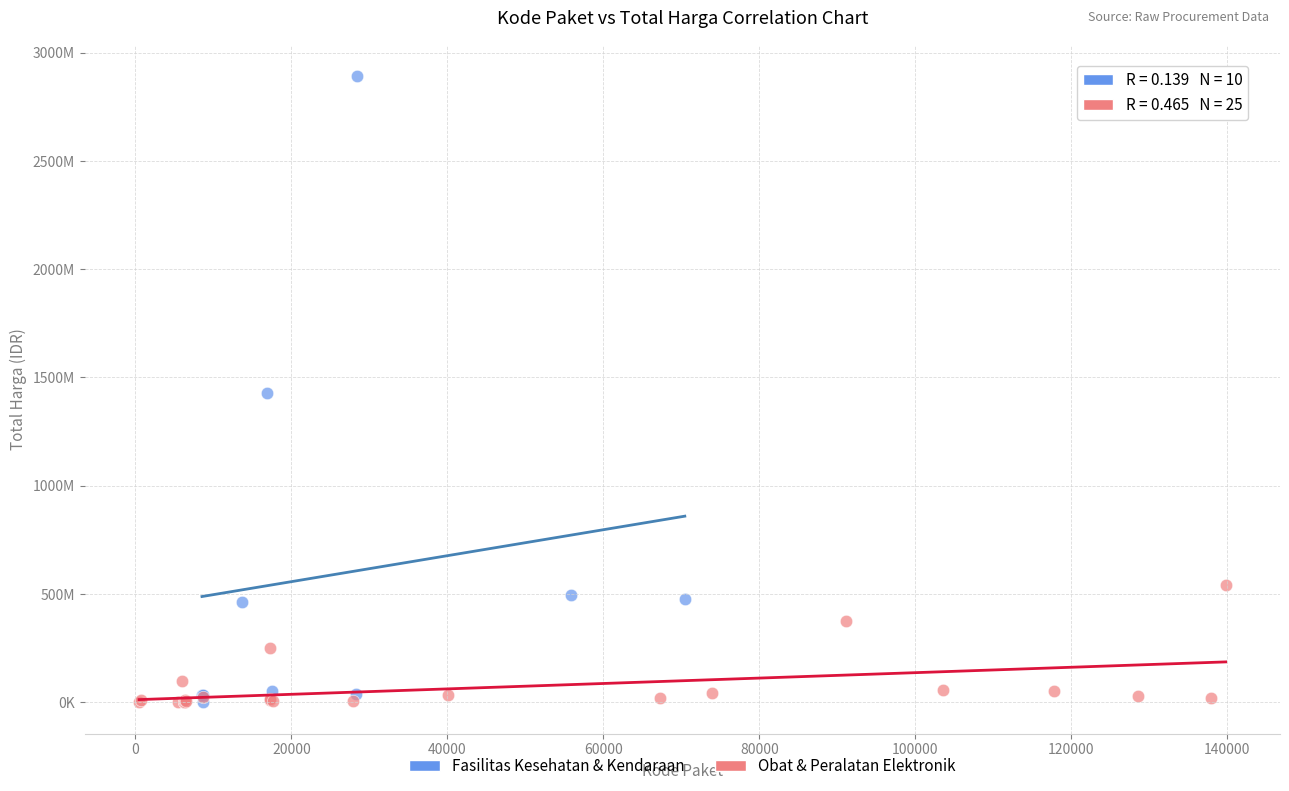

Which series contains the highest Y value?

Fasilitas Kesehatan & Kendaraan